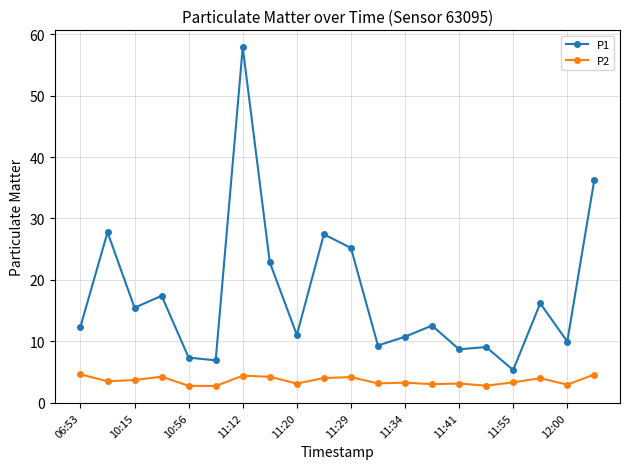

What is the average value of the P2 series?

3.6